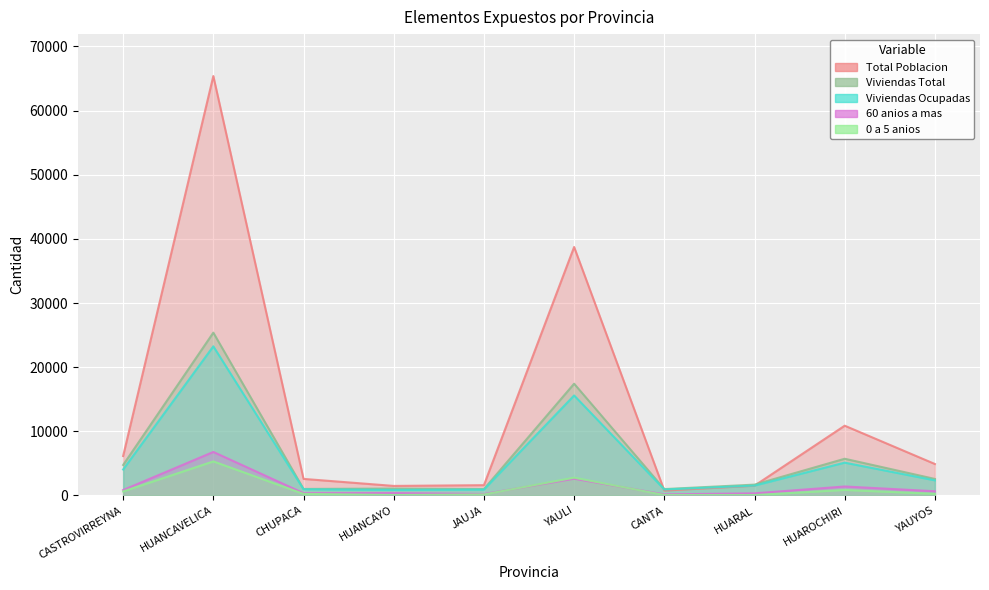

True or false: Total Poblacion and 0 a 5 anios intersect in this chart.

False